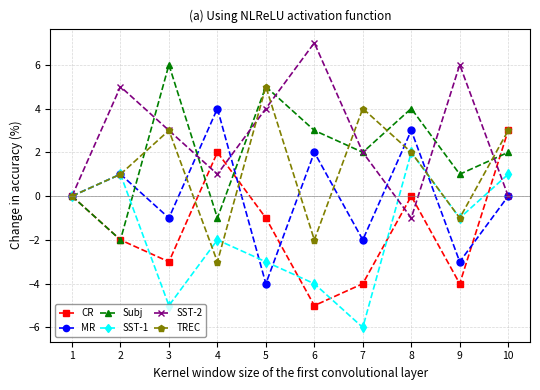

True or false: SST-2 has a value of 5 at 10.

False